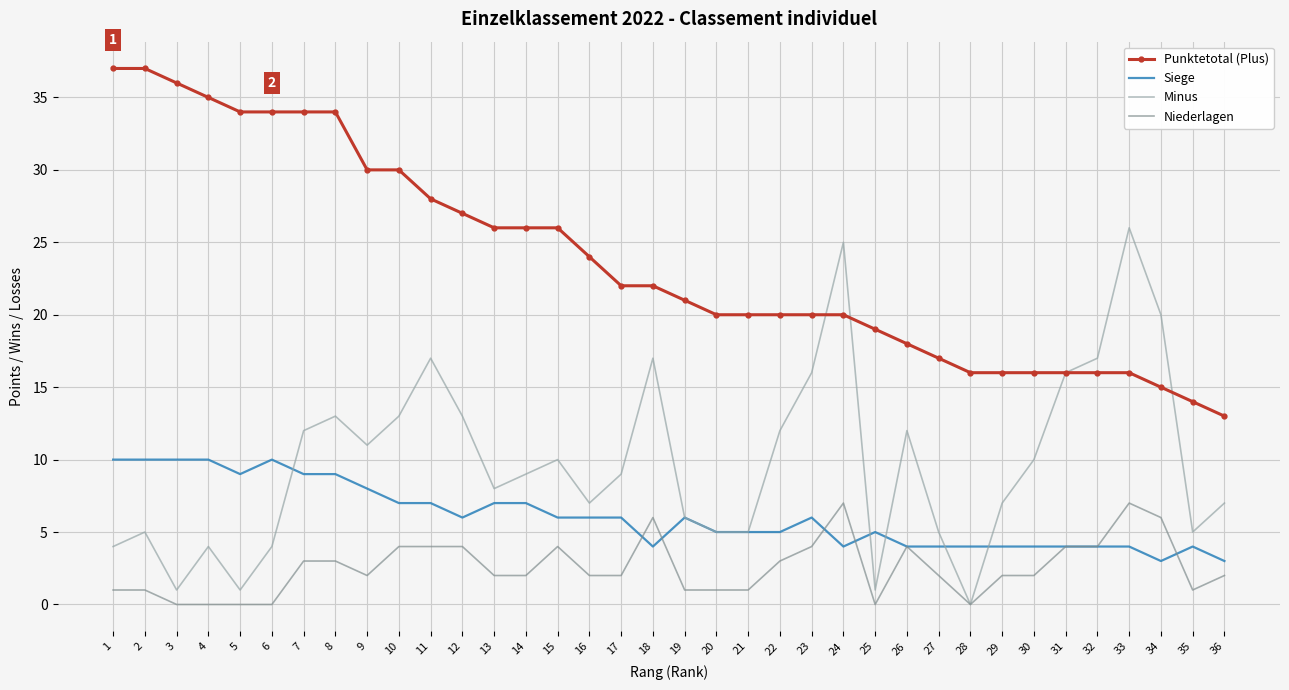

Between 9 and 25, which series saw the biggest shift?

Punktetotal (Plus)